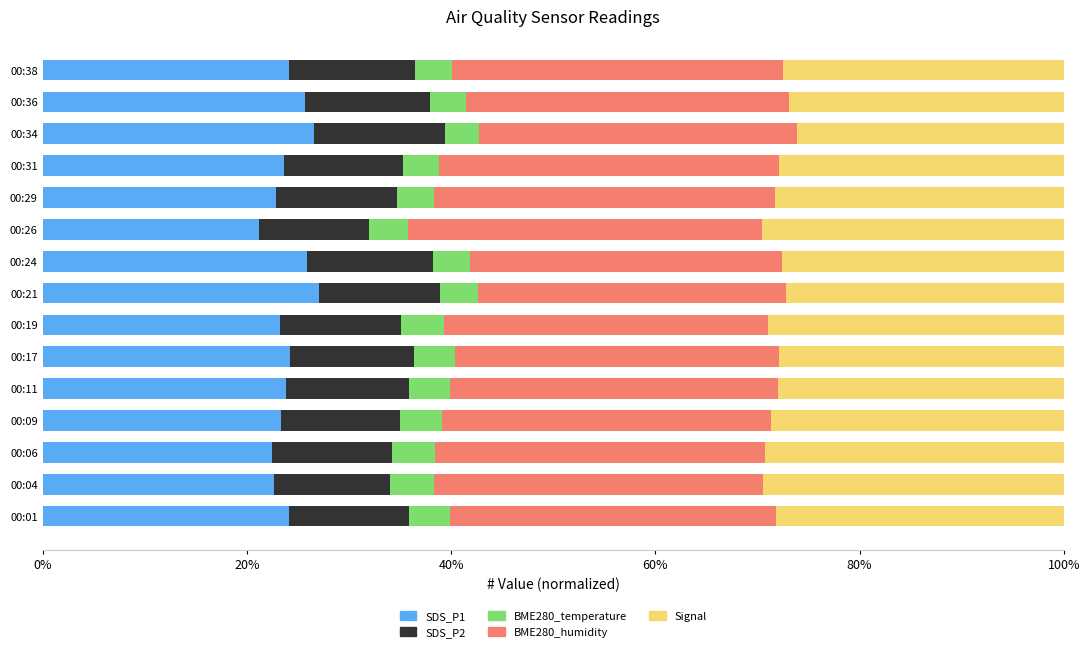

What is the maximum value for SDS_P1?

27.1